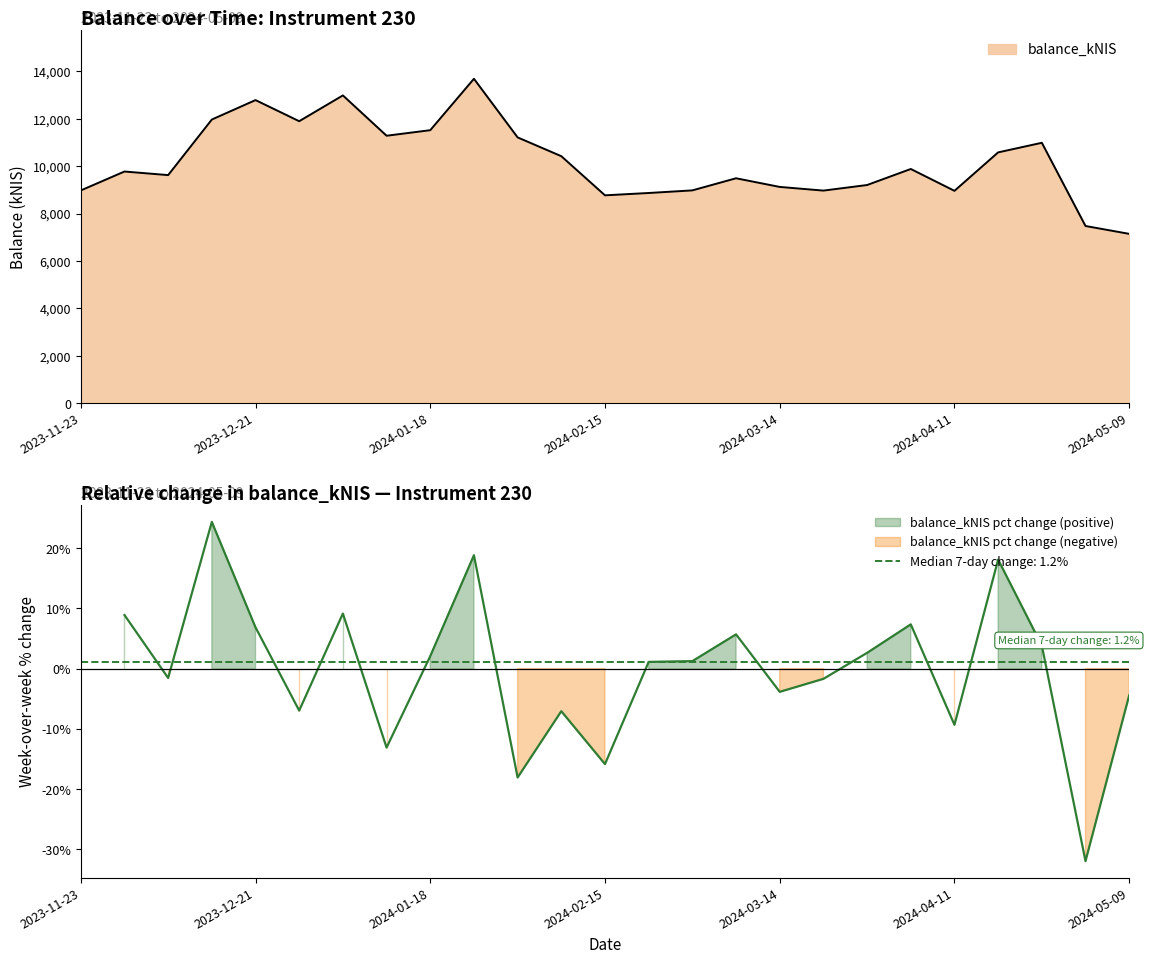

Reading right to left, transcribe all the data shown in this chart.

7148.0	7479.5	10990.8	10585.6	8963.4	9885.0	9208.4	8973.4	9128.1	9493.6	8982.5	8872.1	8773.8	10425.4	11217.9	13691.6	11522.6	11288.3	12989.7	11901.7	12792.4	11971.9	9627.2	9778.5	8979.5